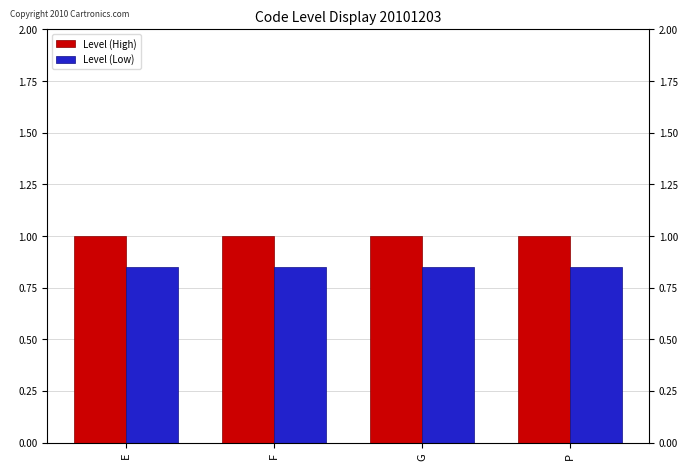

What is the label of the 3rd bar from the left?

G